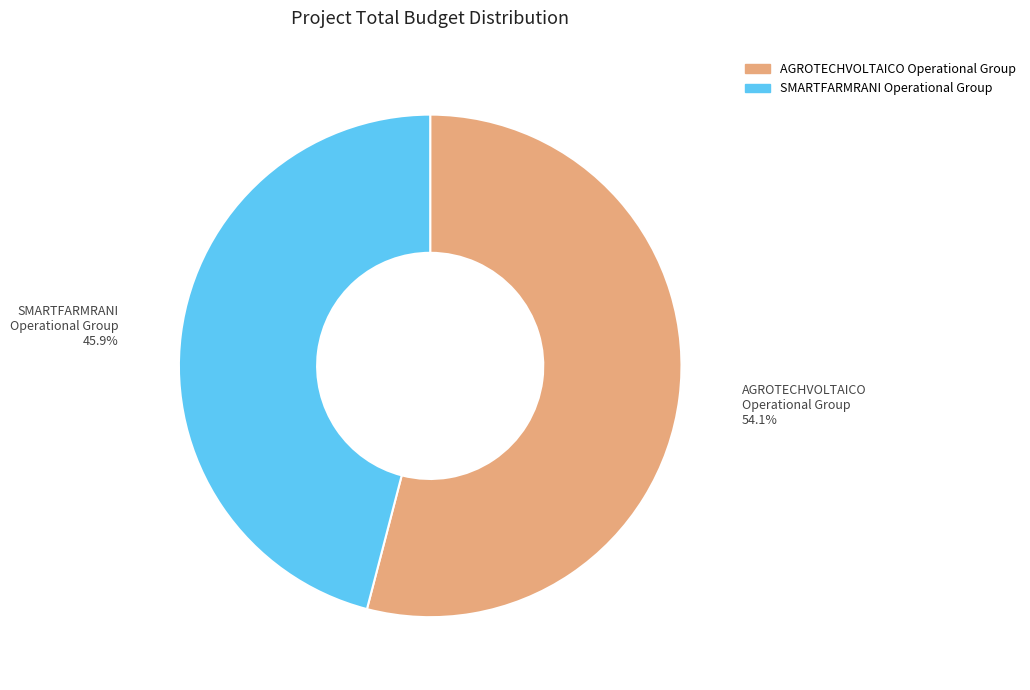

How many segments does this pie chart have?

2